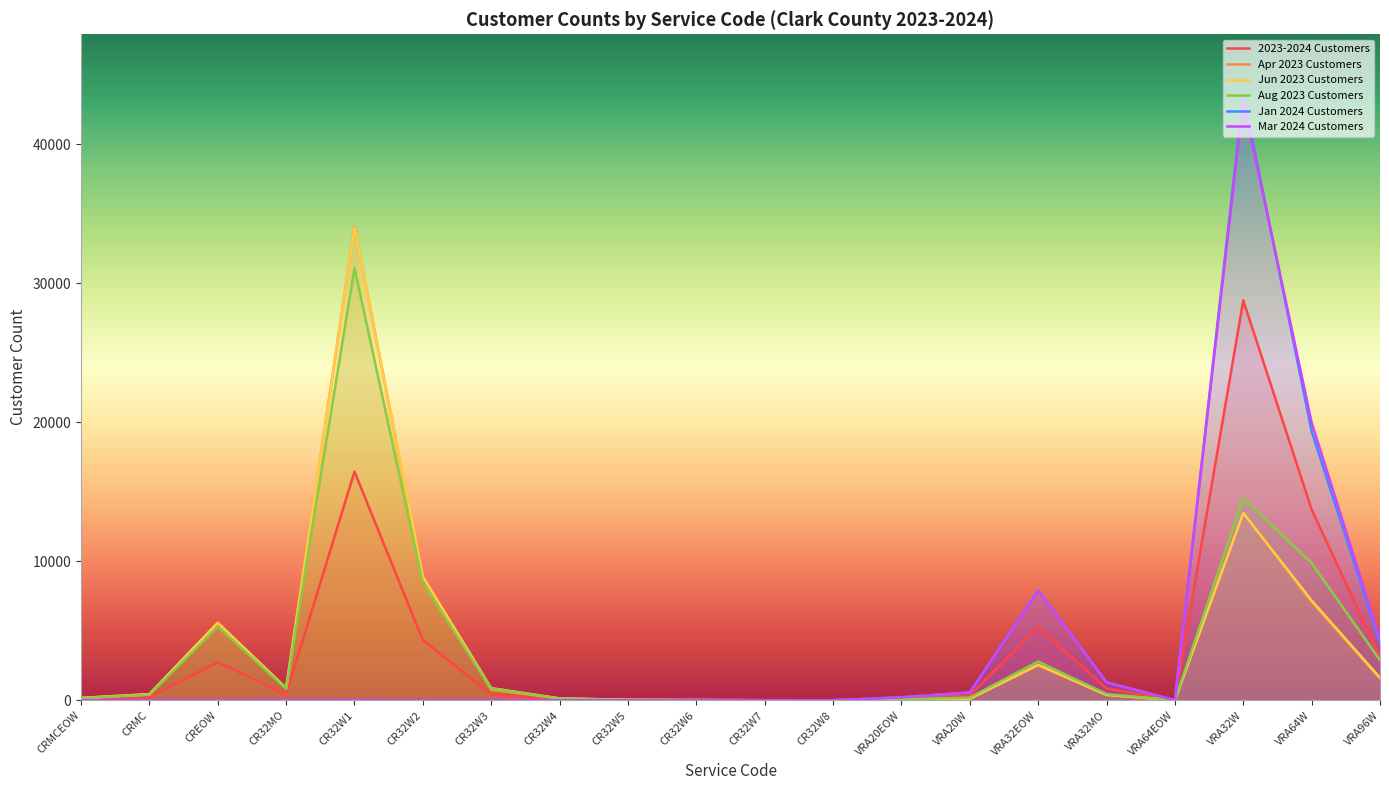

What are all the series names shown in the legend?

2023-2024 Customers, Apr 2023 Customers, Jun 2023 Customers, Aug 2023 Customers, Jan 2024 Customers, Mar 2024 Customers